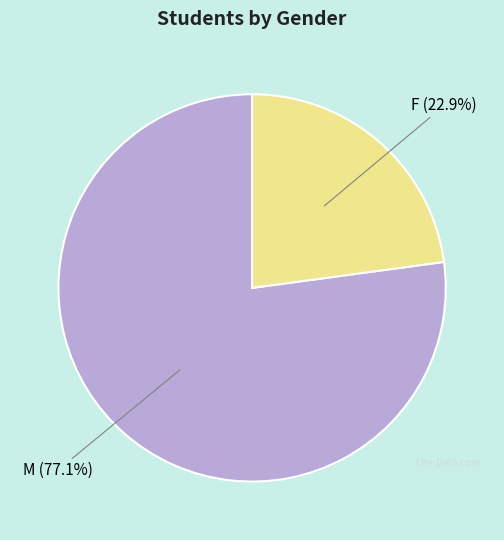

Does any single category account for the majority?

Yes